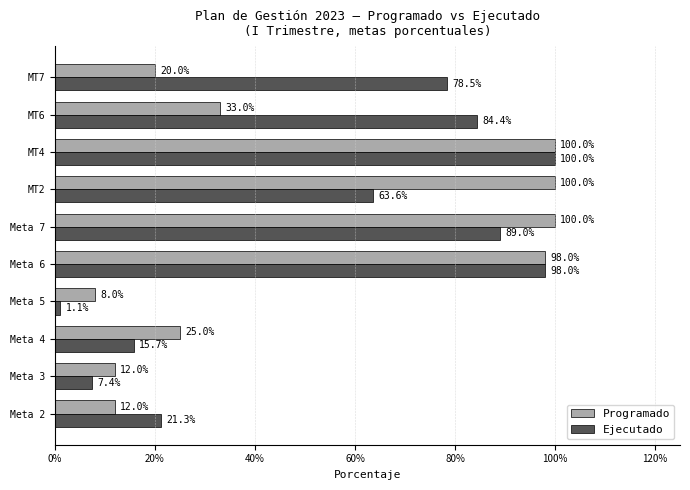

Which series has the largest total across all categories?

Ejecutado